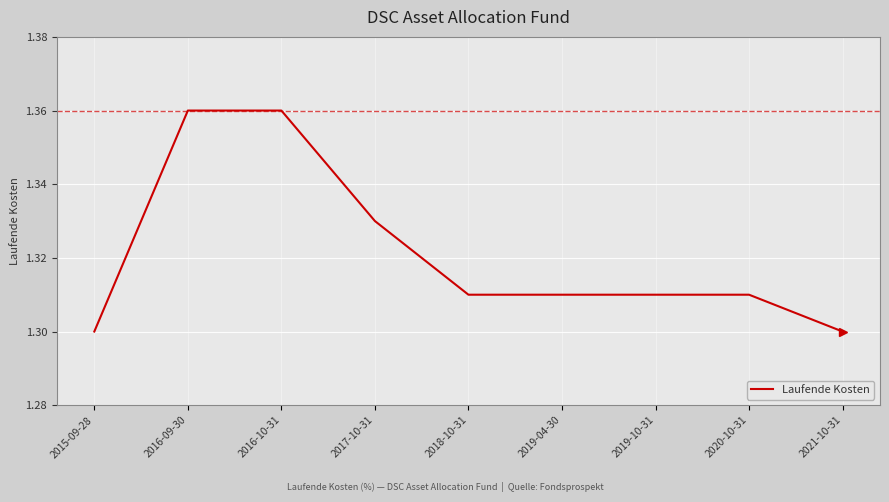

What position from the right is 2020-10-31?

2